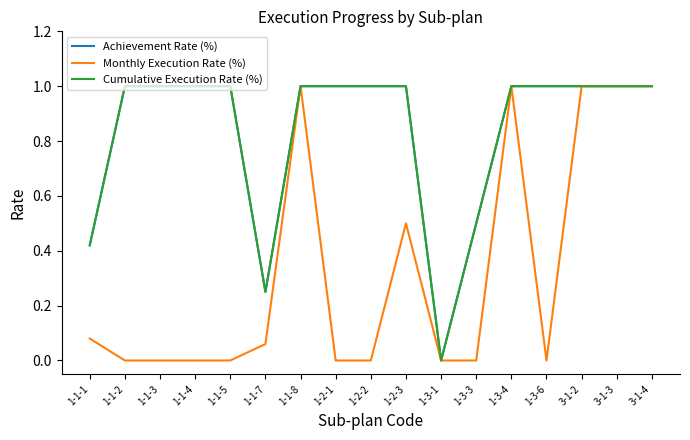

Does the chart have visible grid lines?

No